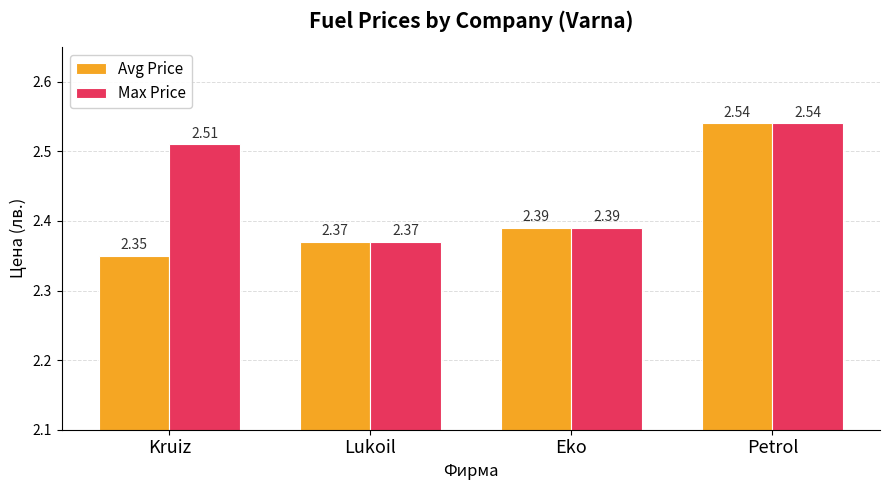

Is the value of Max Price at Petrol greater than the value of Avg Price at Kruiz?

Yes